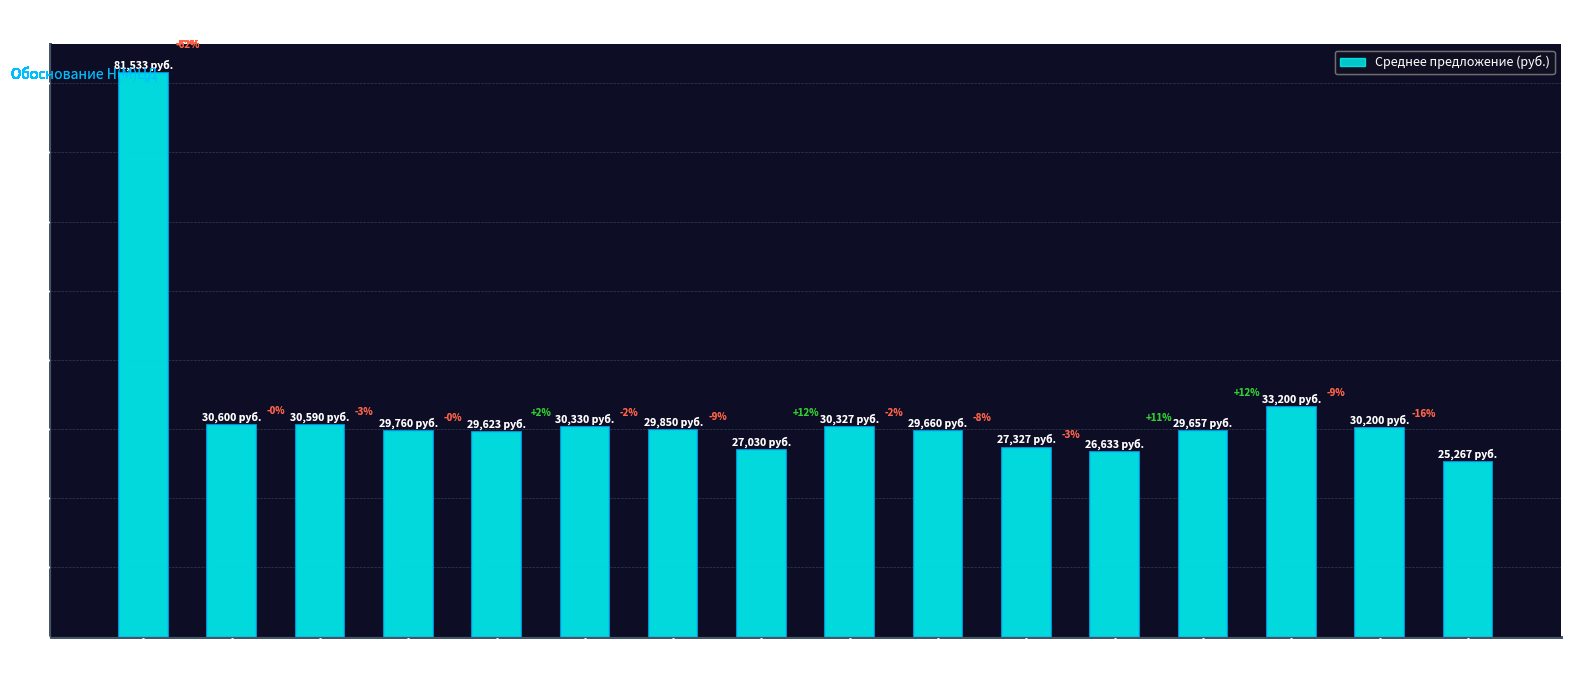

List the labels in order of value, smallest first.

11 R22.5
Sunwide, R22.5 315/80
Amberstone, R22.5 315/80
LongMarch, R22.5 315/80
Advance GL b, 11 R22.5
Advance/Samson, R22.5 315/80
DYNAMO, R22.5 315/80
LongMarch 329, R22.5 295/80
Amberstone, 11 R22.5
Hilo 366, 11 R22.5
PowerTrac, R22.5 315/80
Advance GL a, 11 R22.5
Advance/Samson
EN GL2 b, R22.5 295/80
LongMarch, R22.5 295/80
DYNAMO, 11 R22.5
LongMarch, R21 425/85
Aeolus